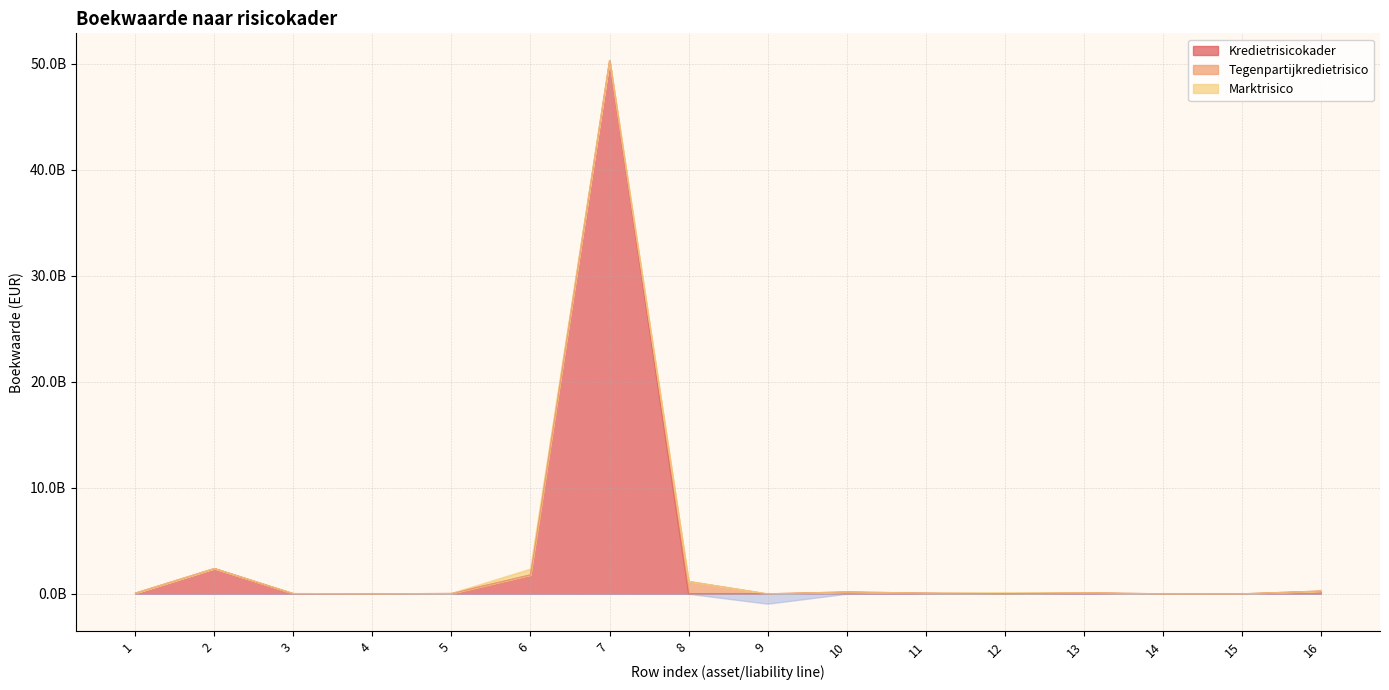

Reading left to right, list all the values displayed in this chart.

Kredietrisicokader: 66244880.0	2389807691.0	0.0	0.0	33866099.9	1785063090.1	50280869814.4	0.0	0.0	176509134.0	67662994.0	8032005.7	103823169.0	0.0	0.0	263344621.0
Tegenpartijkredietrisico: 0.0	0.0	28431717.0	0.0	0.0	0.0	0.0	1175707254.0	0.0	0.0	0.0	0.0	0.0	0.0	0.0	0.0
Marktrisico: 0.0	0.0	0.0	0.0	1468386.1	552254555.9	3676750.6	0.0	-937134618.0	0.0	0.0	110005488.3	0.0	0.0	0.0	0.0